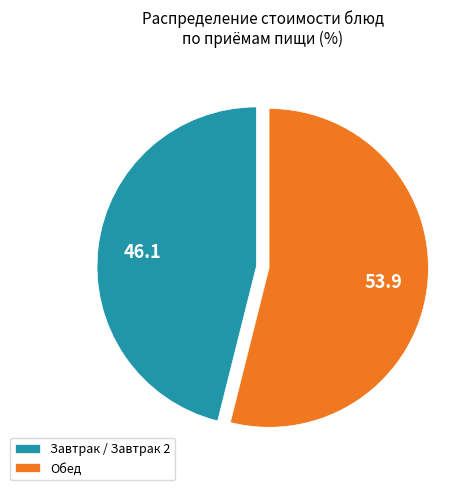

True or false: Обед accounts for 54% of the total.

True